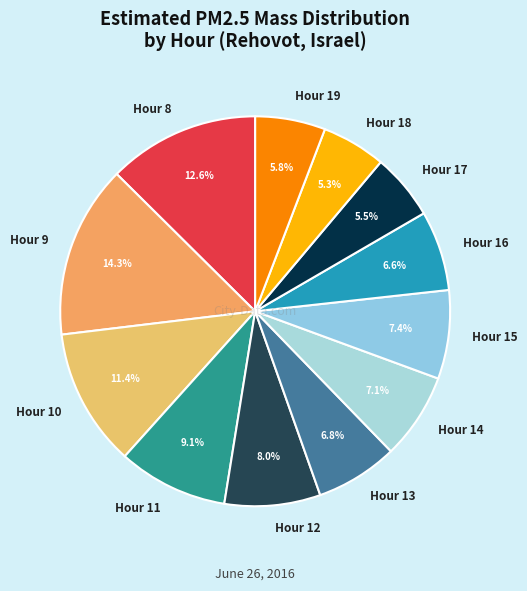

The Hour 16 slice represents 1% of the pie. True or false?

False